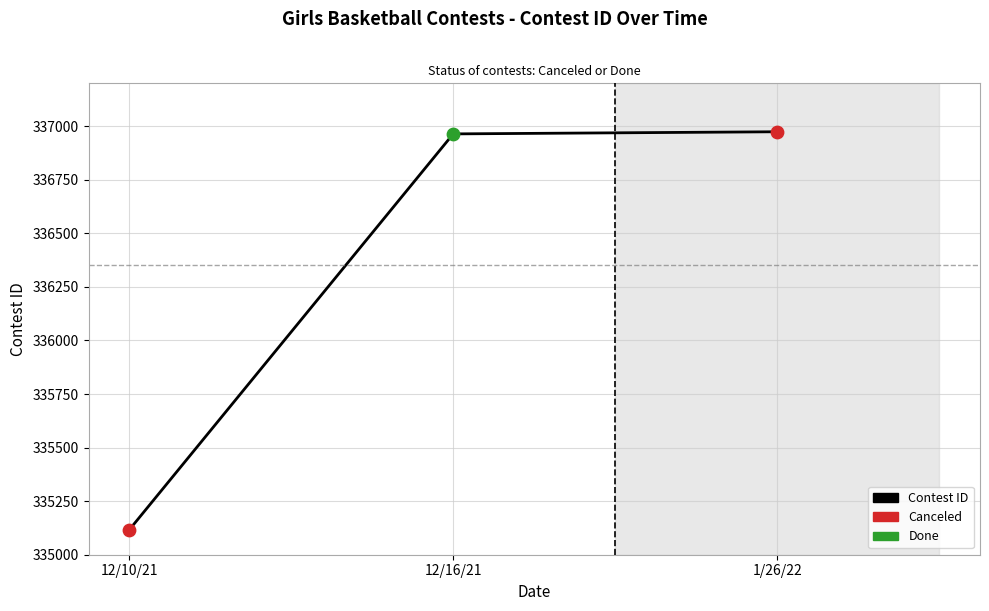

Approximately how many times larger is the value at 1/26/22 compared to 12/16/21?

1.0